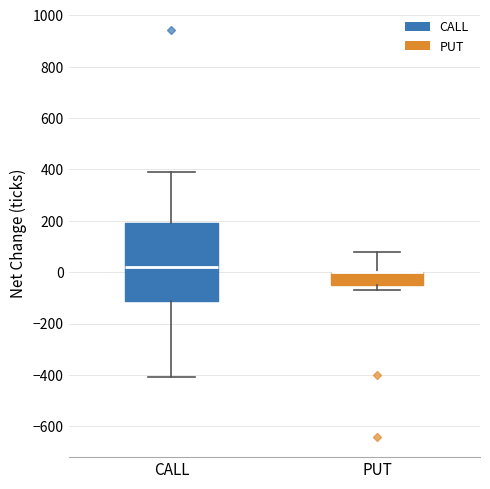

Which box is the tallest, from its lower edge to its upper edge?

CALL